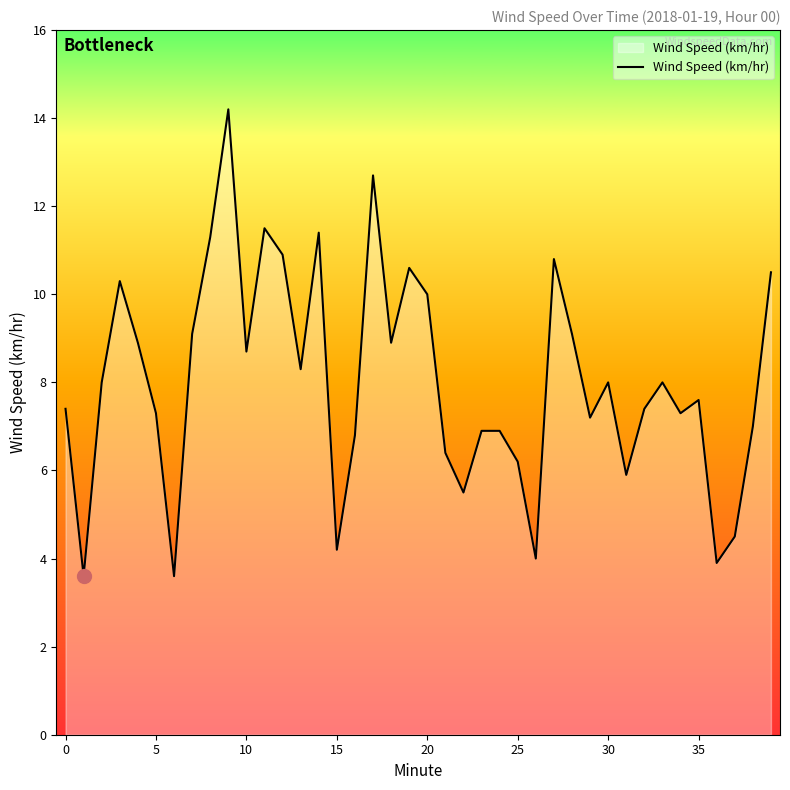

What is the label of the 13th point from the right?

27